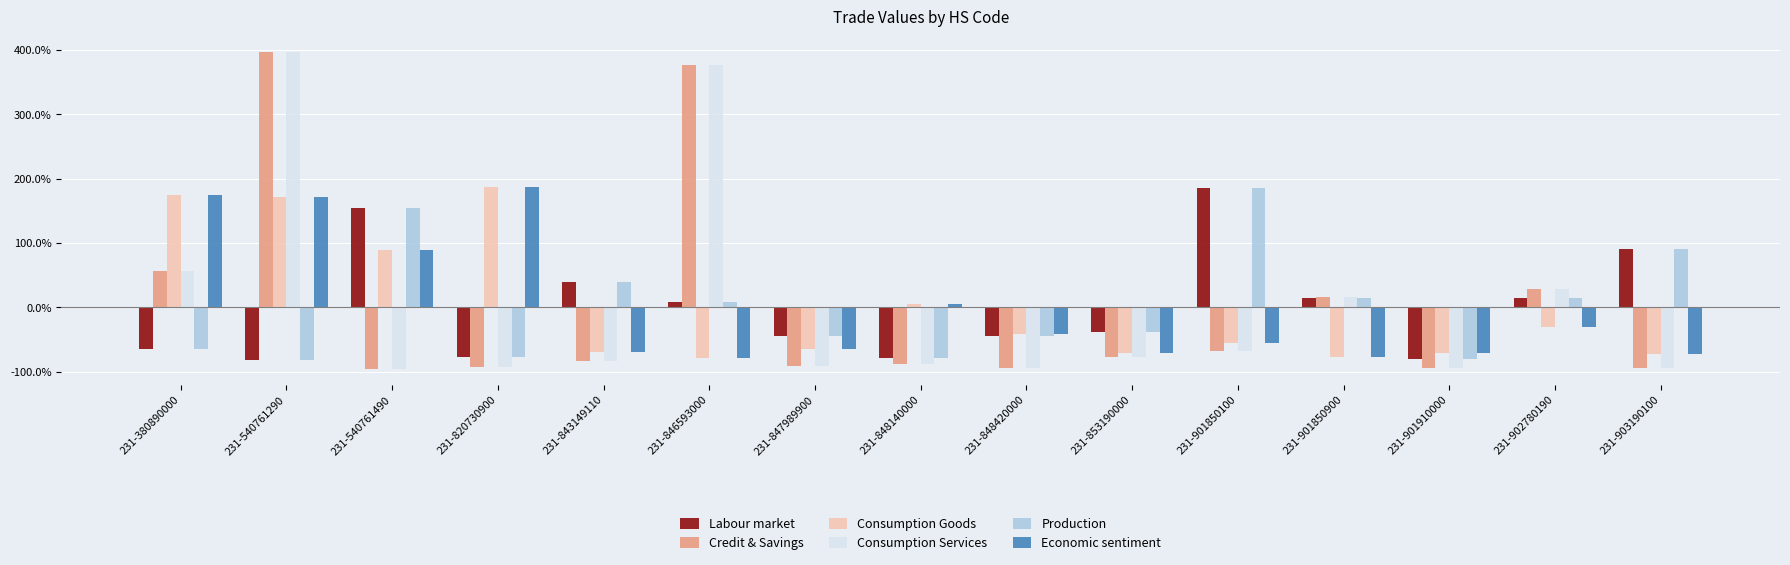

What is the maximum value for Consumption Services?

396.2